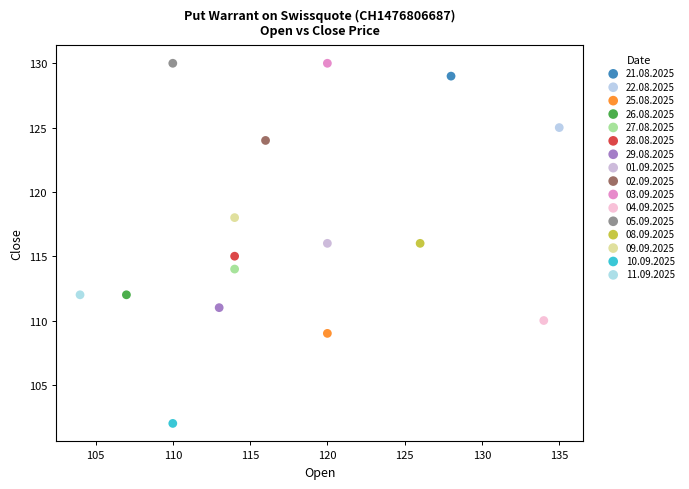

Which series contains the lowest Y value?

10.09.2025